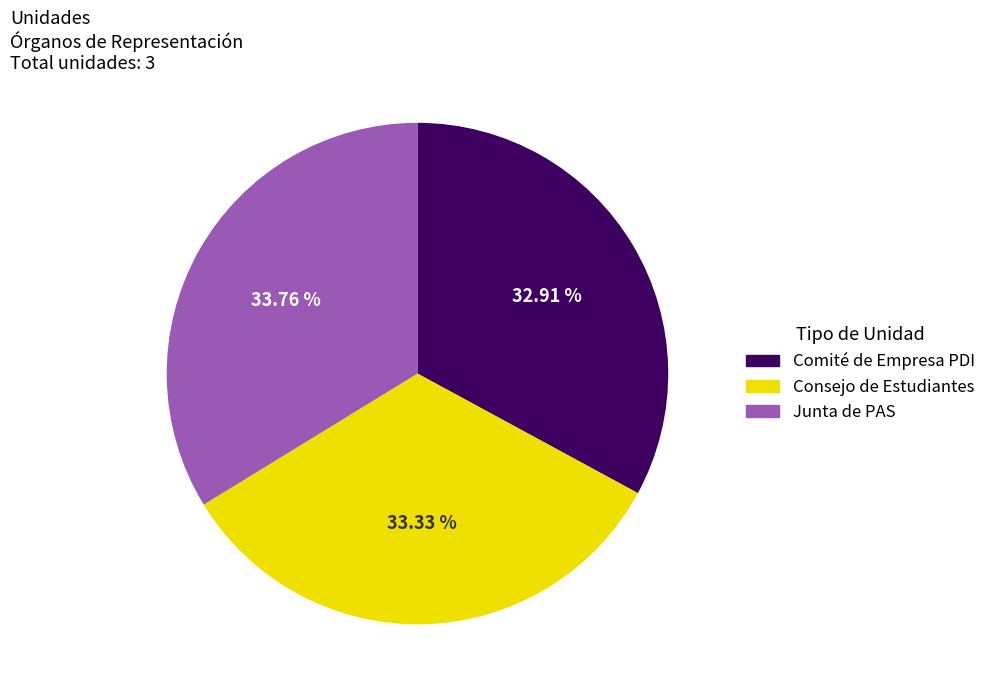

To the nearest percent, what is the combined percentage of Comité de Empresa PDI and Consejo de Estudiantes?

66%